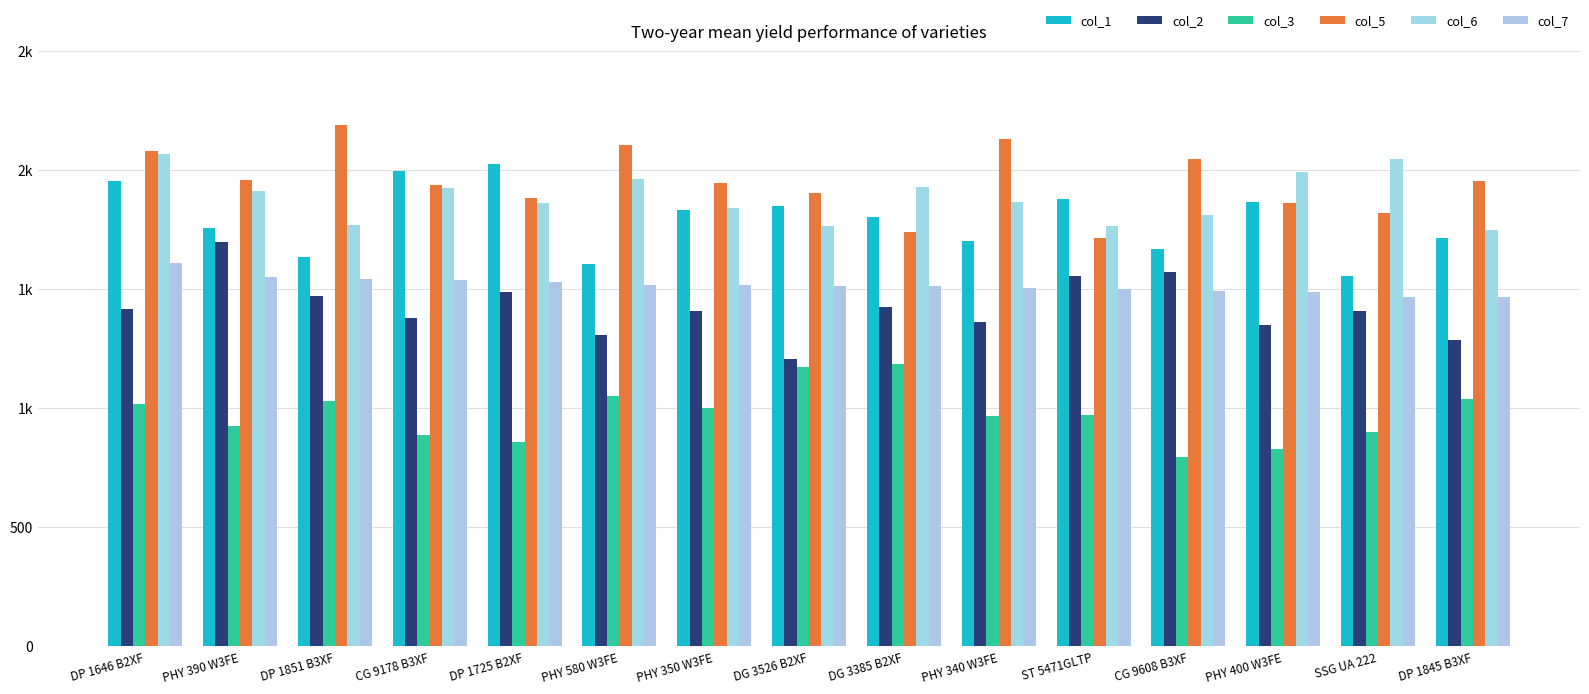

Is it true that col_6 equals 1913 at PHY 390 W3FE?

True